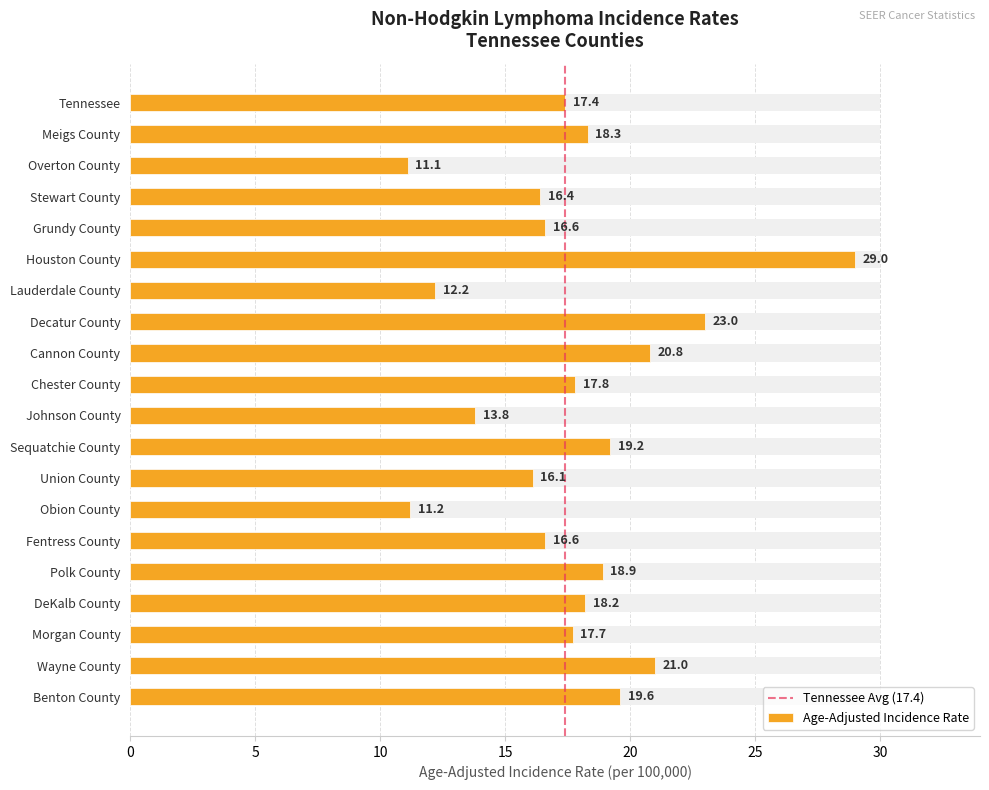

True or false: the data shows 15.2 at Overton County.

False